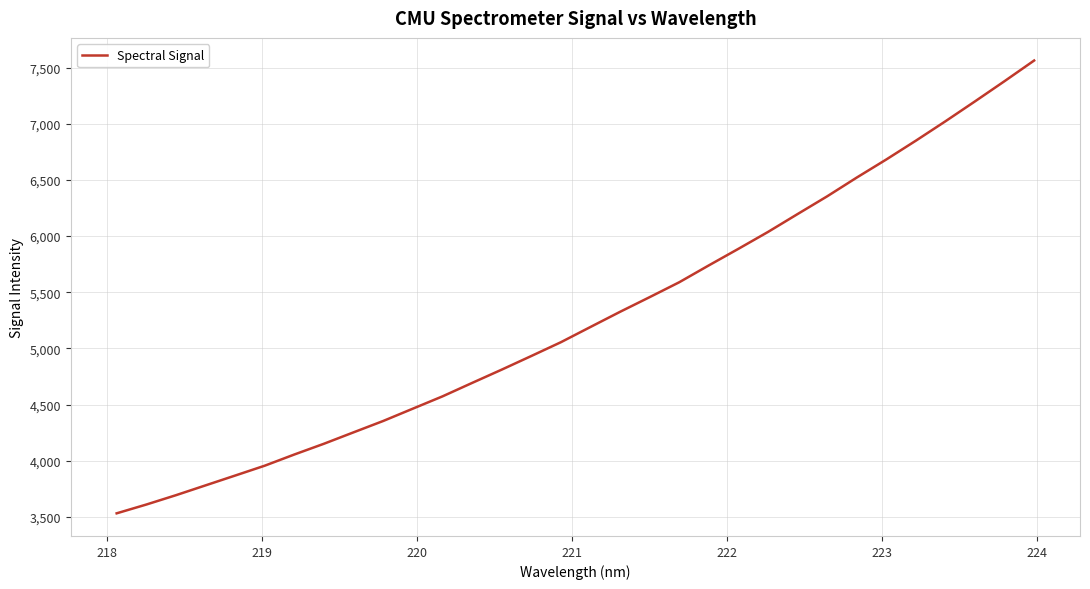

What is the maximum value shown in the chart?

7562.7